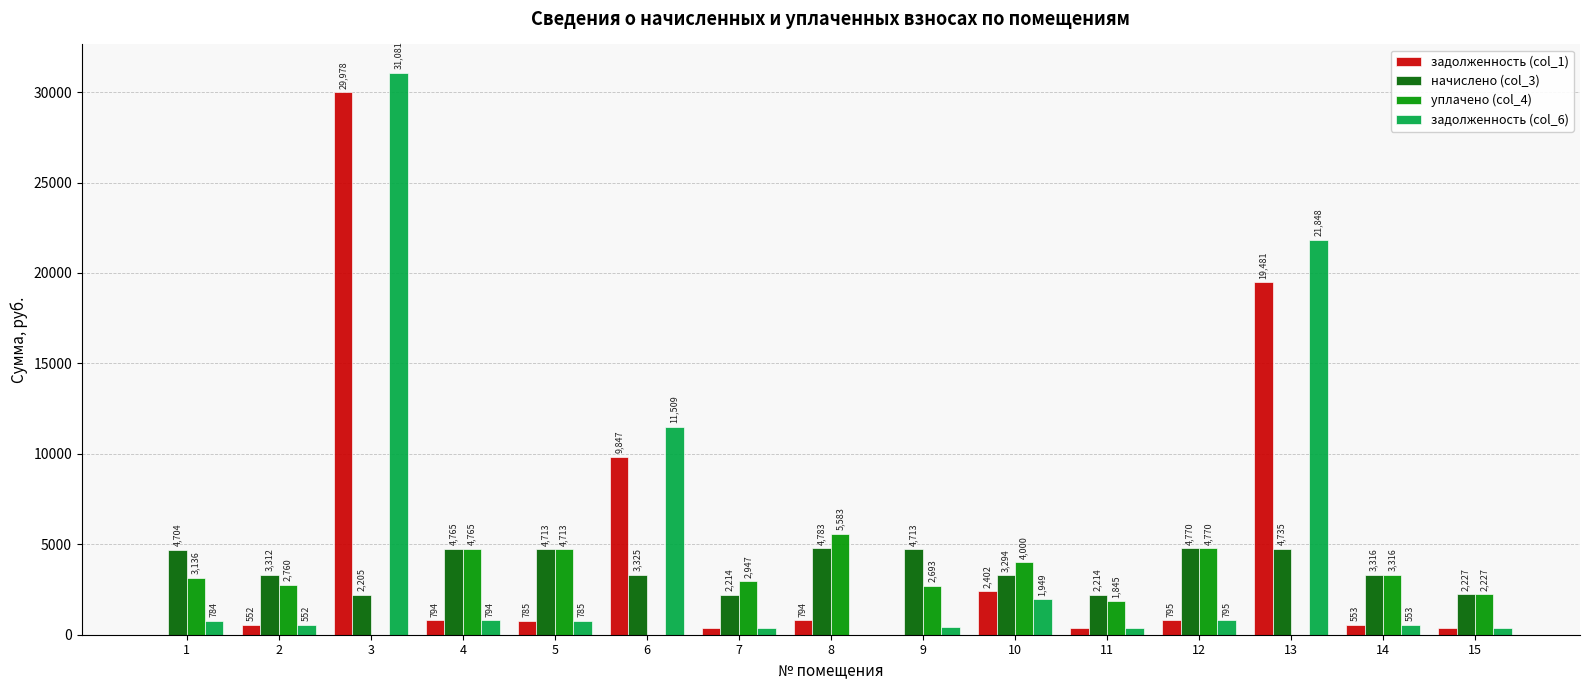

Which series changed the most between 7 and 14?

начислено (col_3)